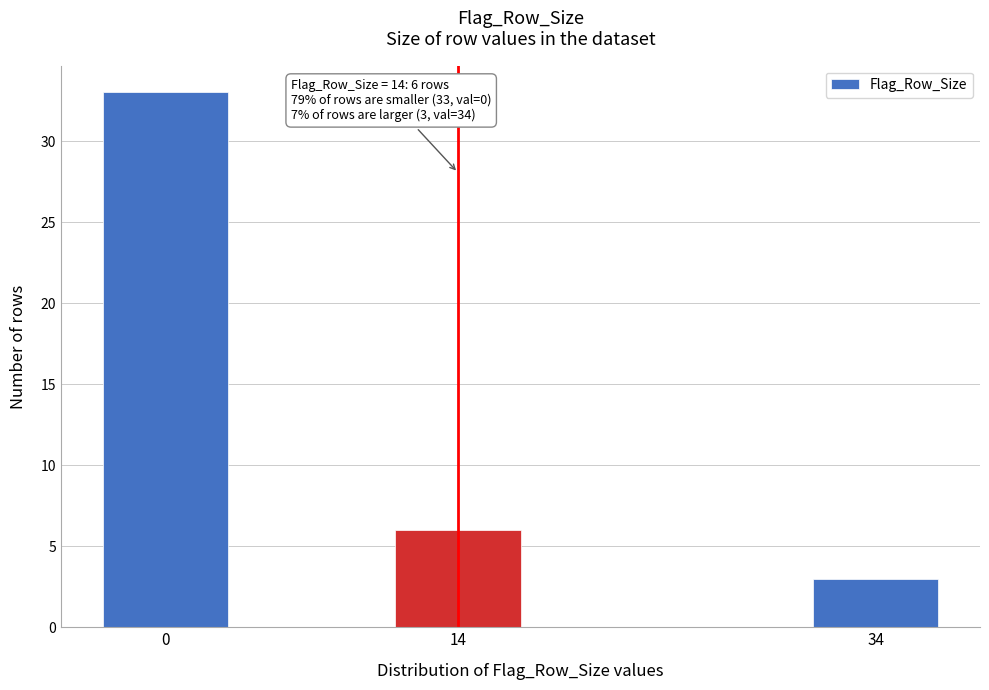

Reading left to right, transcribe all the data shown in this chart.

0=33	14=6	34=3